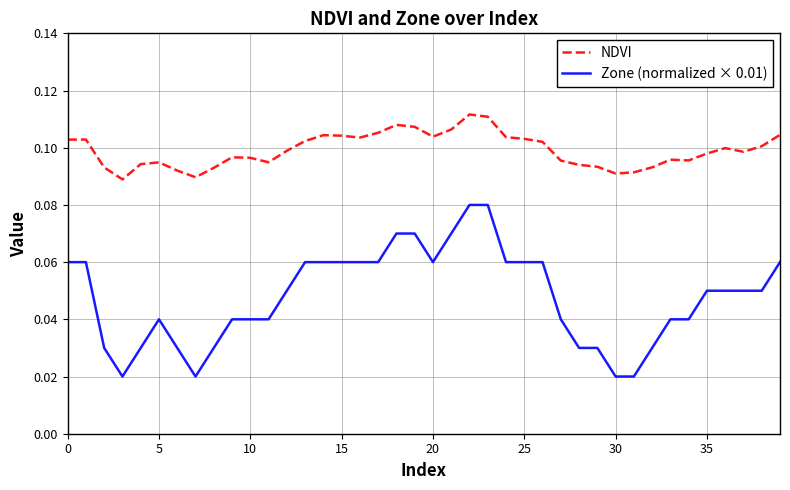

Is this an area chart (filled region under the line)?

No